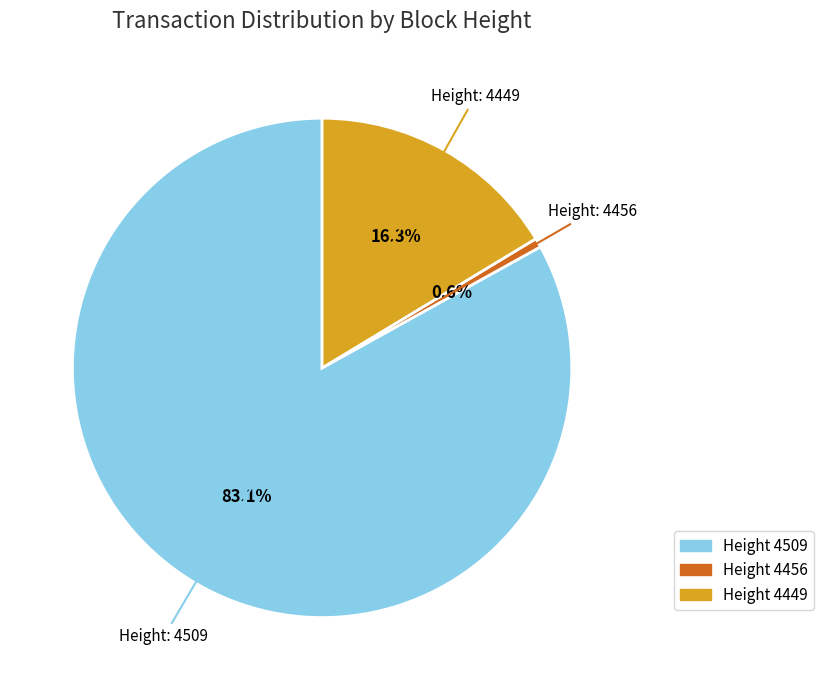

Is there any slice that represents more than half of the pie?

Yes